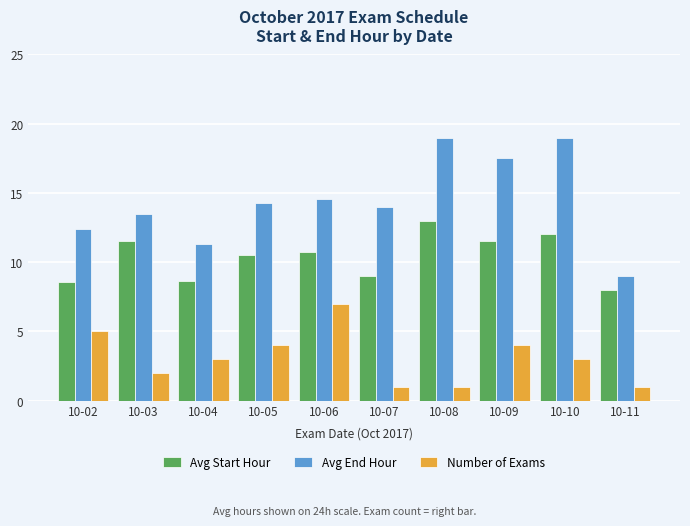

What is the smallest value displayed?

1.0